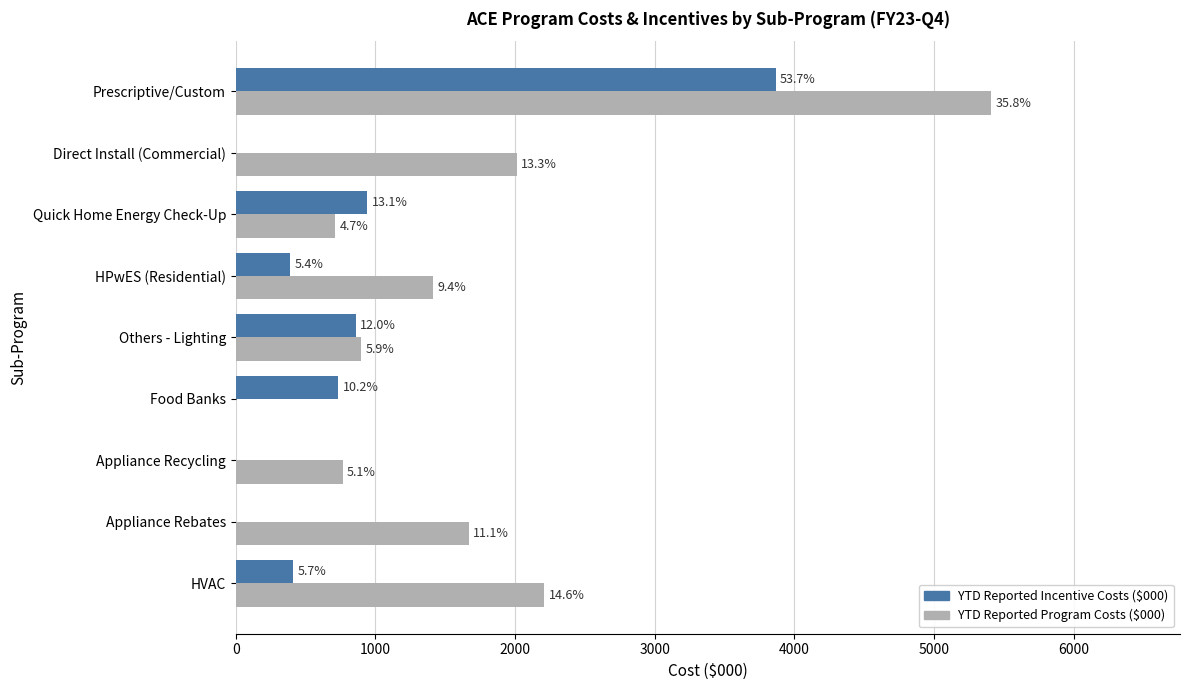

How many bars are there in each group?

2